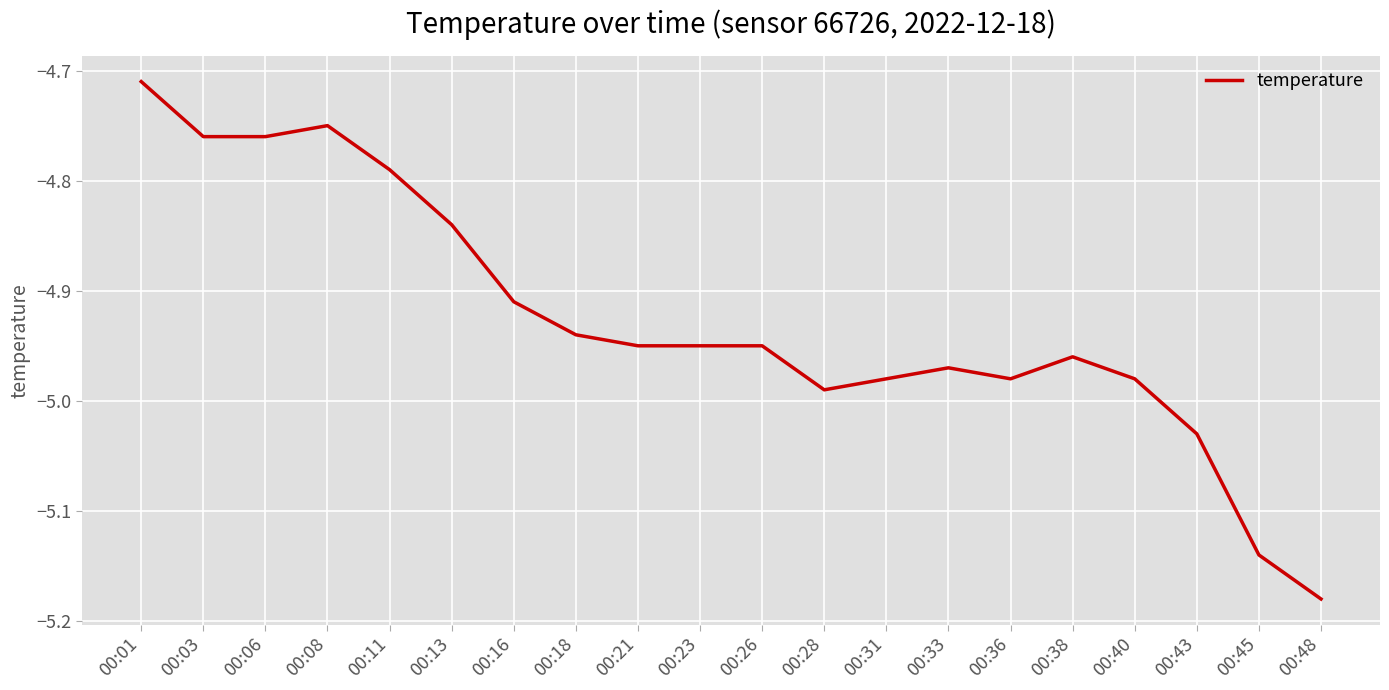

Is it true that the value at 00:40 is -6.8?

False